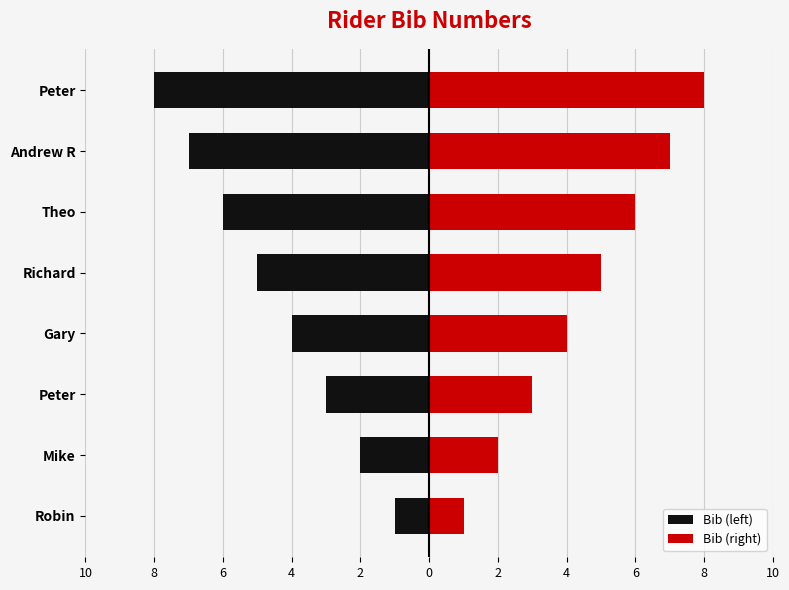

How many distinct data groups are displayed?

2